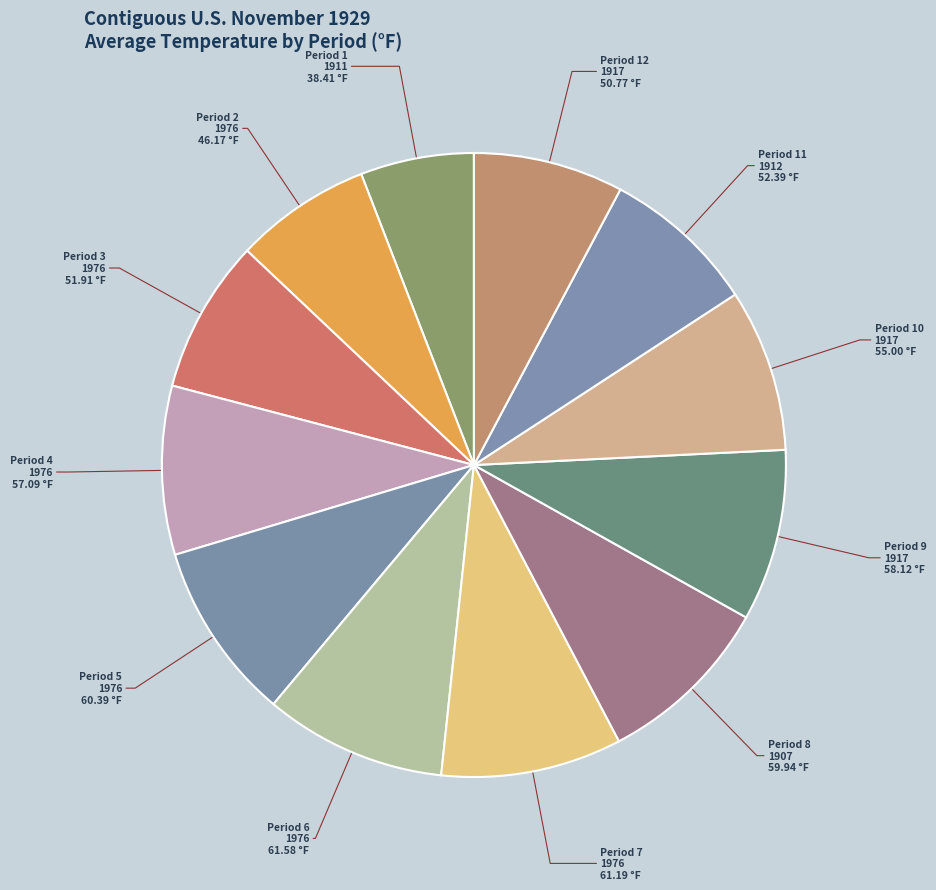

How many slices are in this pie chart?

12